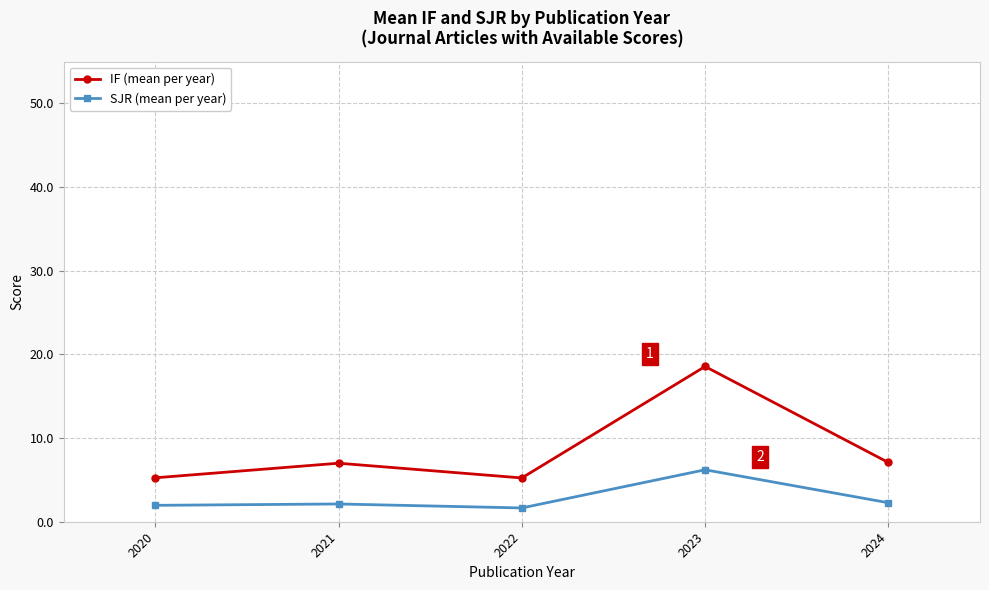

What is the minimum value for IF (mean per year)?

5.2